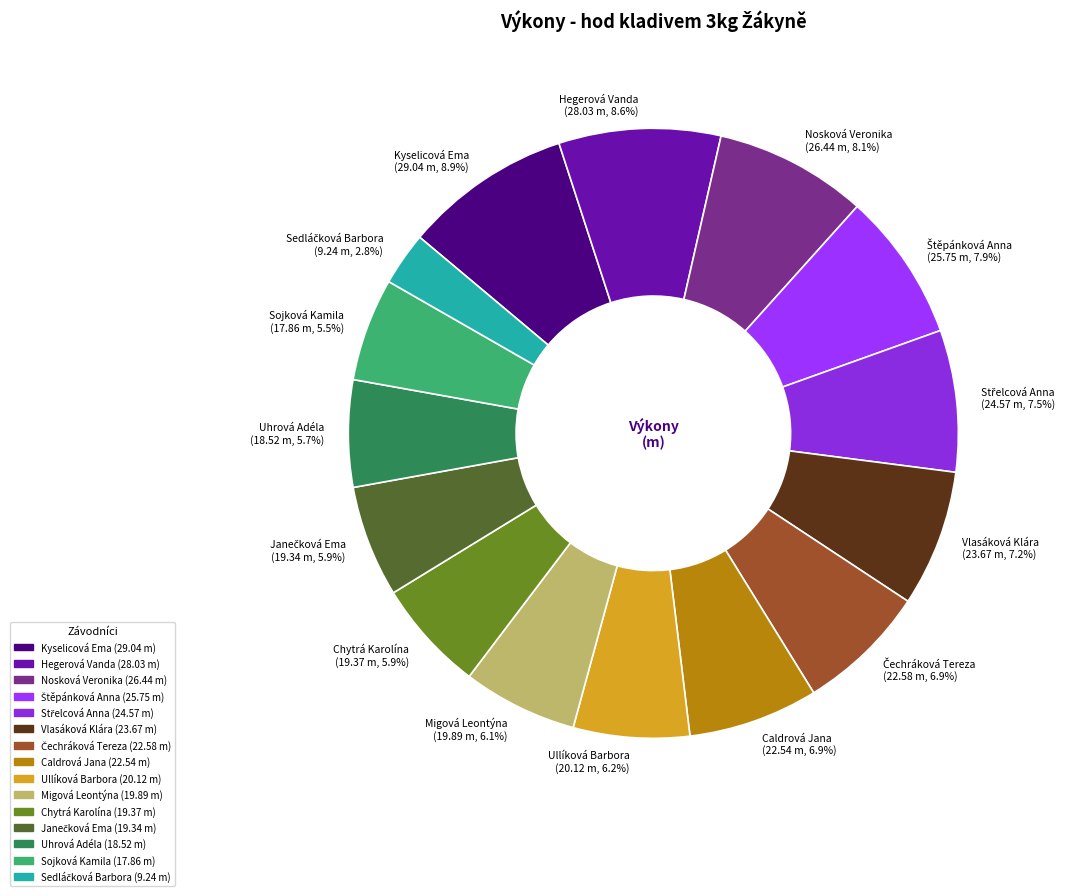

To the nearest percent, what is the difference between the largest and smallest slice percentages?

6%